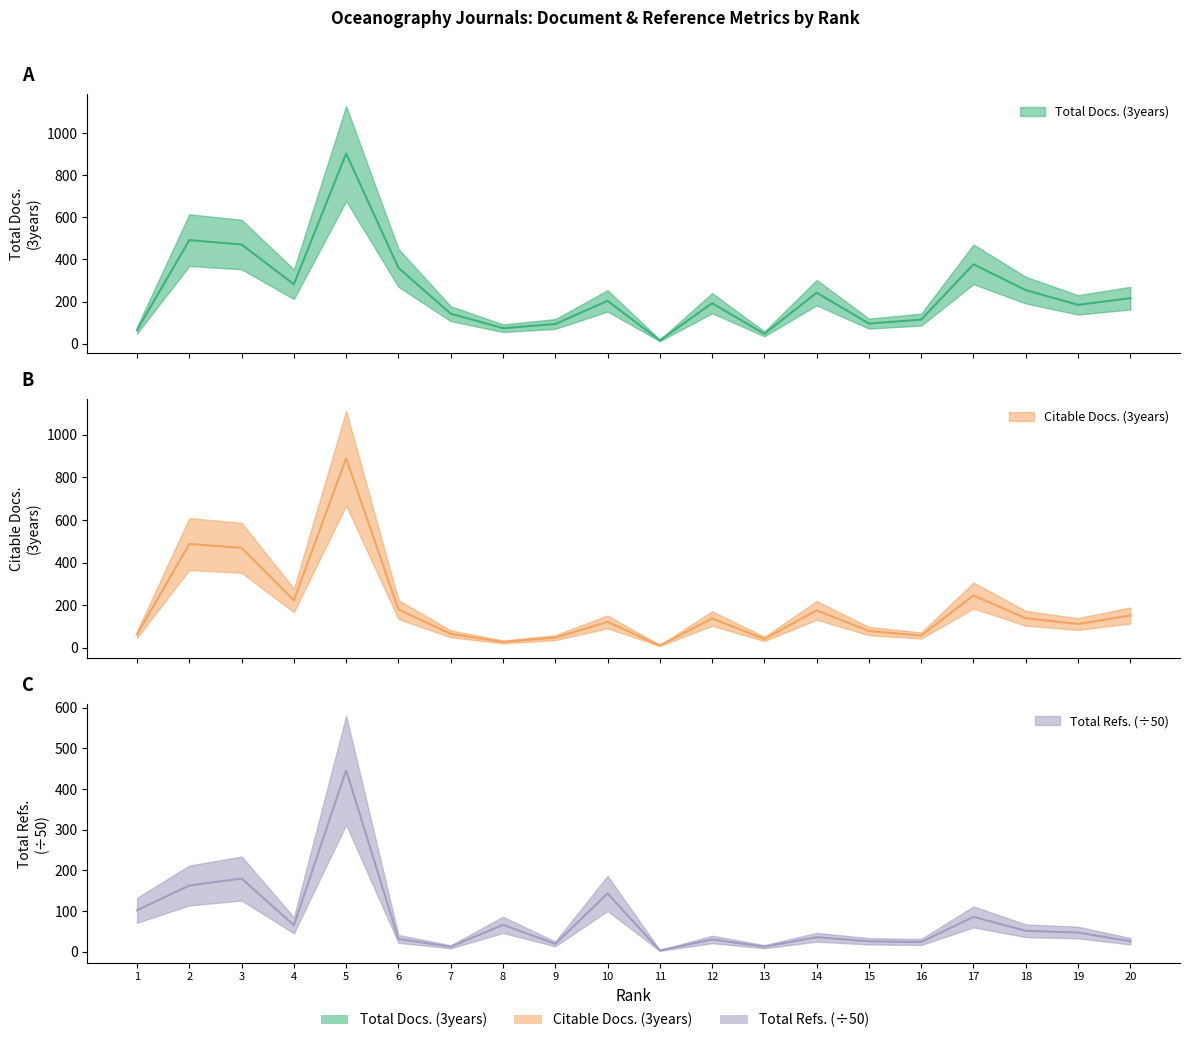

How many intersections are there between Total Docs. (3years) and Total Refs.?

1